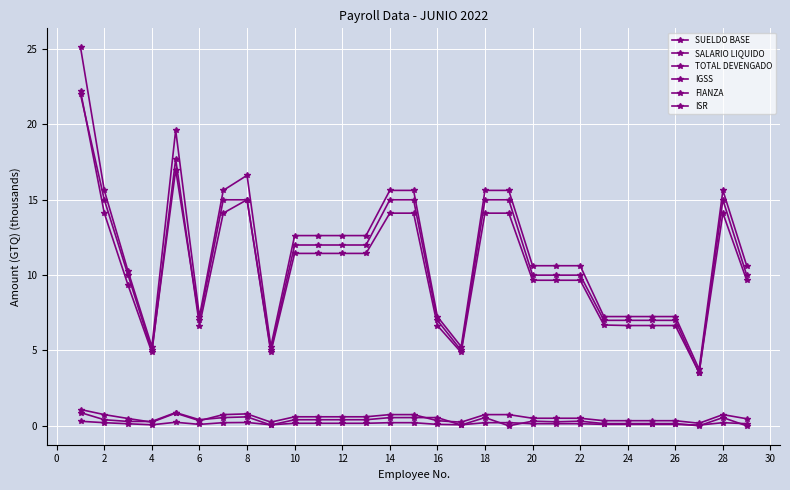

How many series are shown in this chart?

6